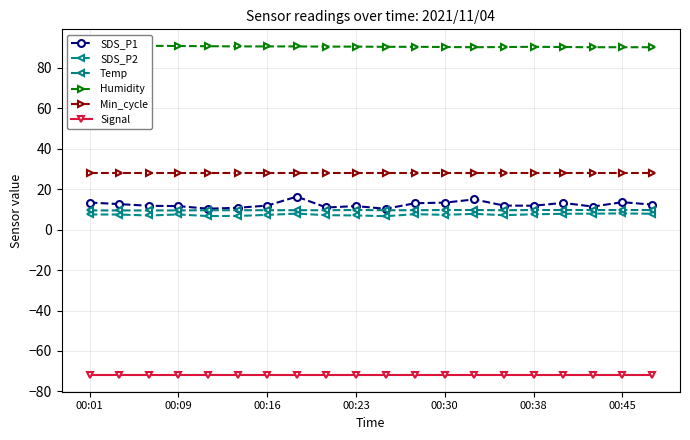

What are all the series names shown in the legend?

SDS_P1, SDS_P2, Temp, Humidity, Min_cycle, Signal